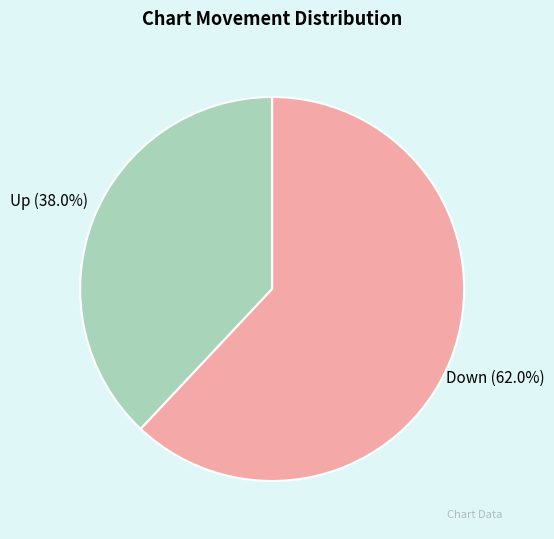

Does any single category account for the majority?

Yes